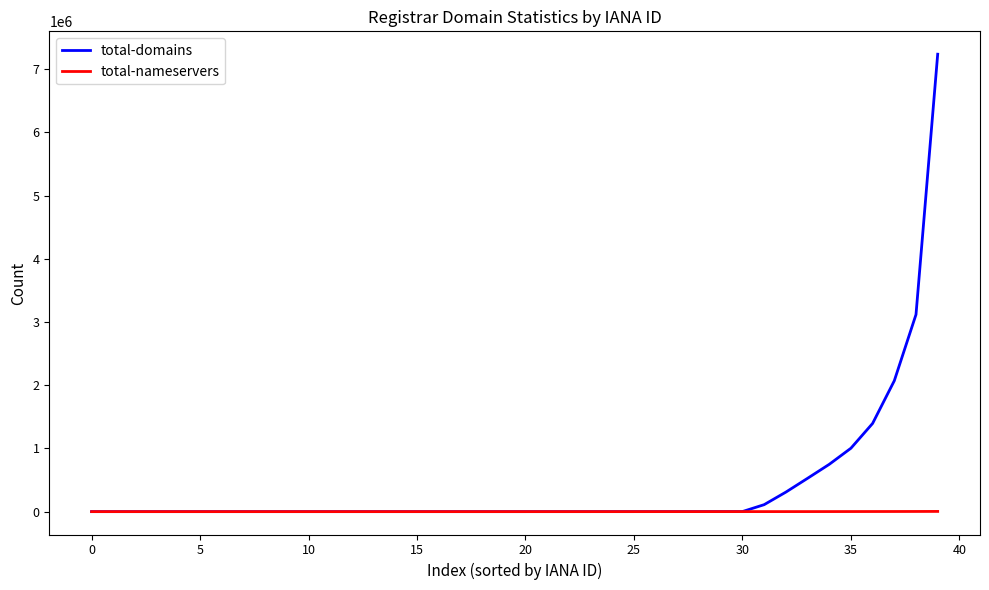

Which series has the largest total across all categories?

total-domains